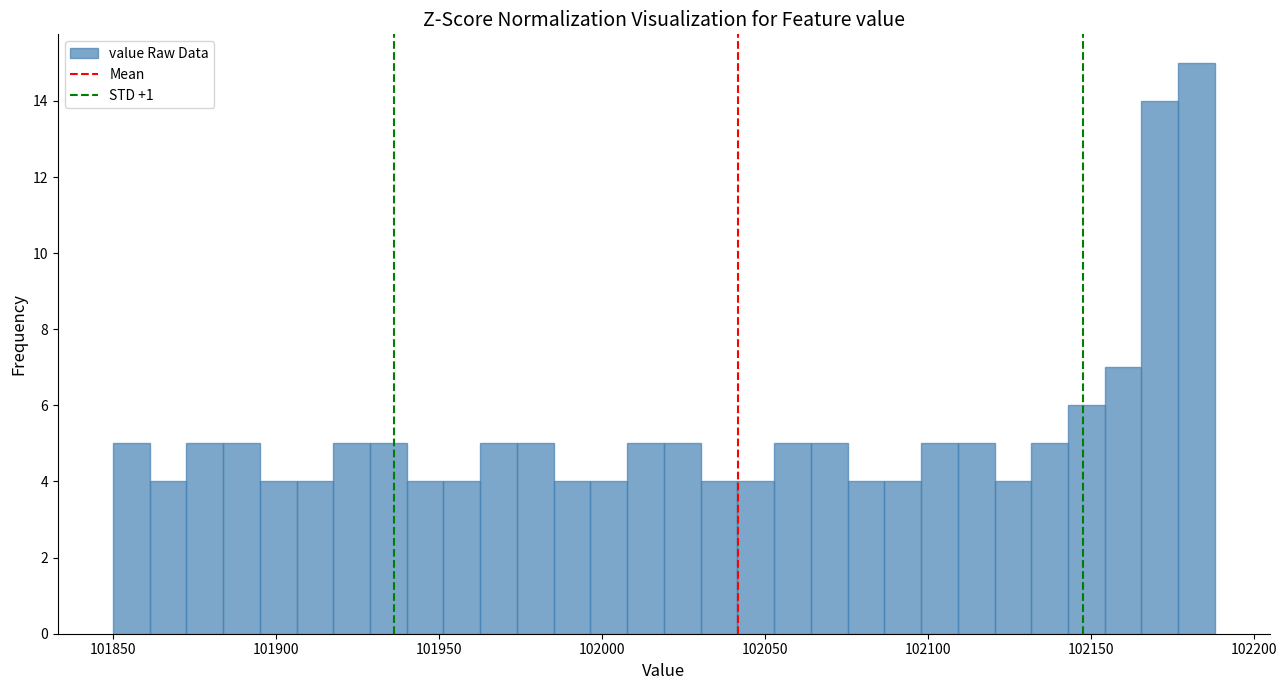

Around what value on the x-axis is the tallest bar? Give the approximate position of its centre, as read against the axis.

102180